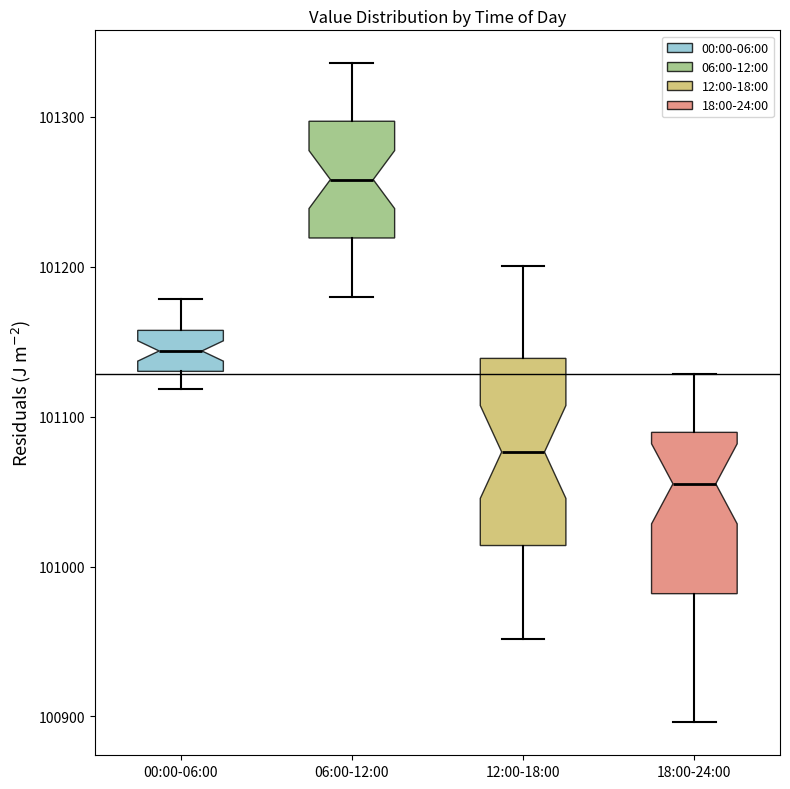

Reading left to right, transcribe this box plot: for each box, give where its median line is, the range the box spans, and where its two whiskers end, as read against the y-axis. The values are not printed on the chart, so give them approximately, as read against the axis.

00:00-06:00: median 101140, box 101130 to 101160, whiskers 101120 to 101180
06:00-12:00: median 101260, box 101220 to 101300, whiskers 101180 to 101340
12:00-18:00: median 101080, box 101010 to 101140, whiskers 100950 to 101200
18:00-24:00: median 101060, box 100980 to 101090, whiskers 100900 to 101130